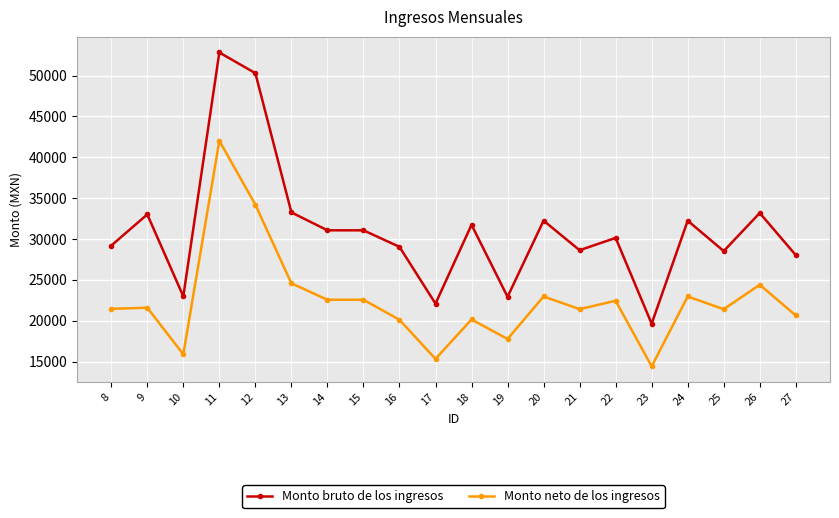

Is it true that Monto bruto de los ingresos equals 45443.7 at 9?

False